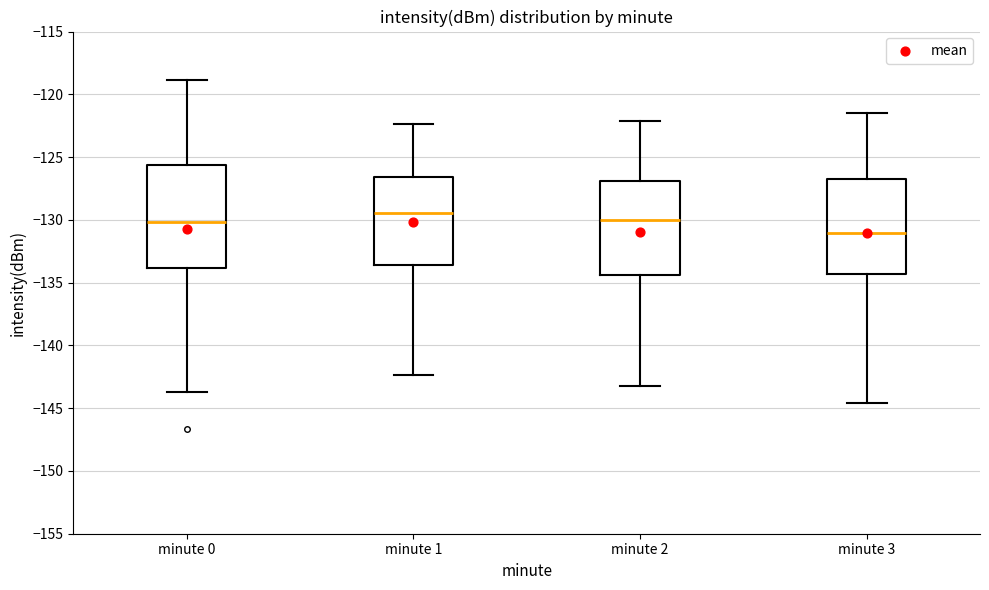

Reading left to right, transcribe this box plot: for each box, give where its median line is, the range the box spans, and where its two whiskers end, as read against the y-axis. The values are not printed on the chart, so give them approximately, as read against the axis.

minute 0: median -130.0, box -134.0 to -125.5, whiskers -143.5 to -119.0
minute 1: median -129.5, box -133.5 to -126.5, whiskers -142.5 to -122.5
minute 2: median -130.0, box -134.5 to -127.0, whiskers -143.0 to -122.0
minute 3: median -131.0, box -134.5 to -127.0, whiskers -144.5 to -121.5